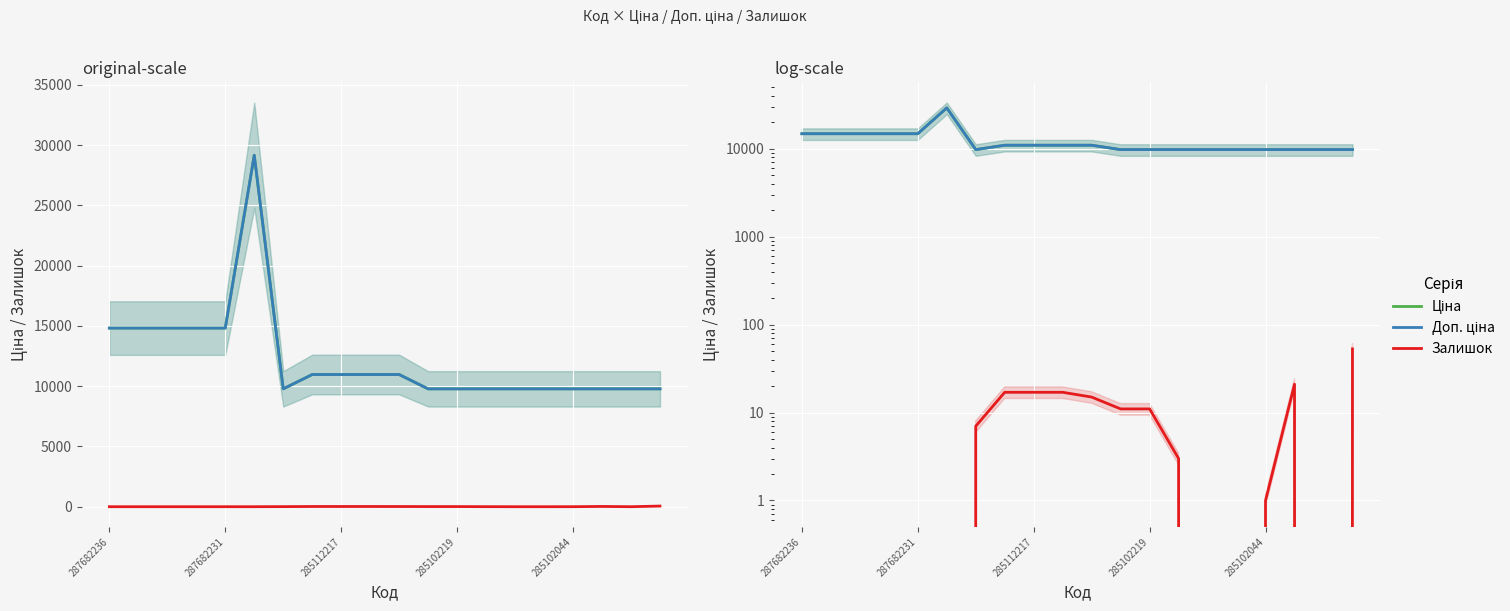

At 285112217, list the series in order from smallest to largest.

Залишок, Ціна, Доп. ціна